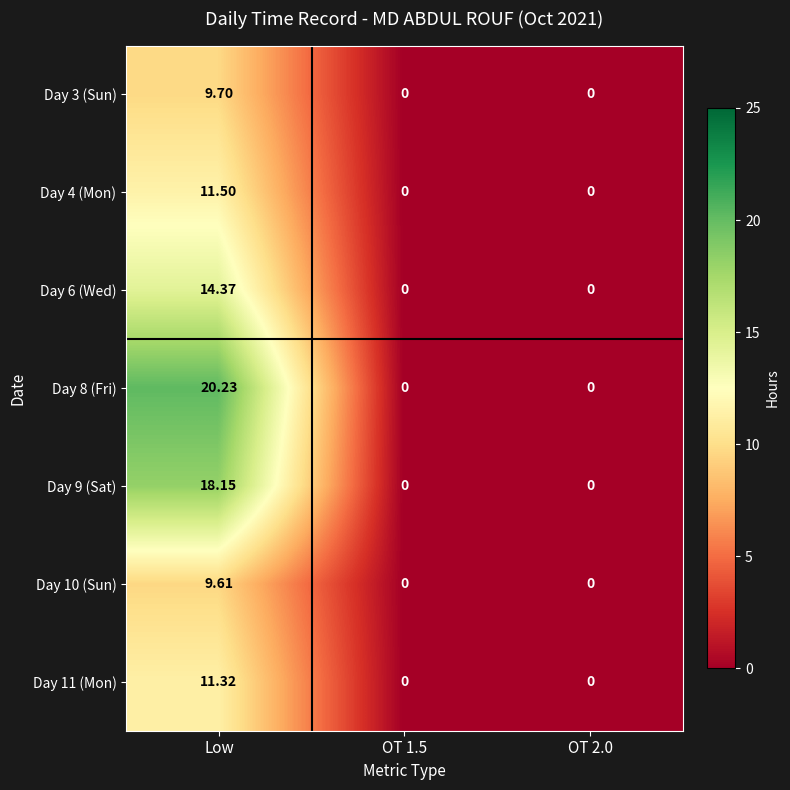

At which category is the sum across all series the highest?

Low